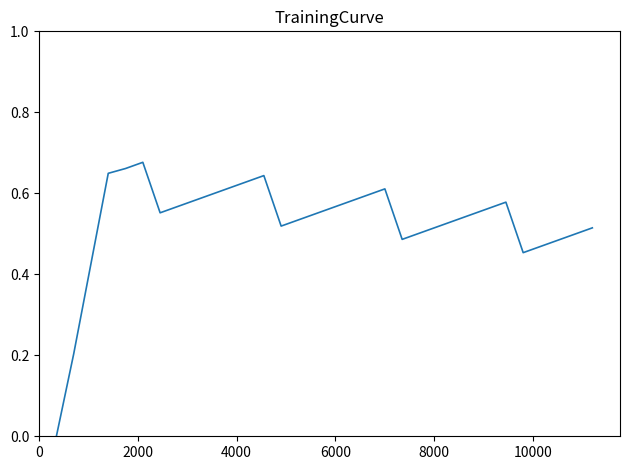

How many points are higher than both their immediate neighbors (excluding endpoints)?

4